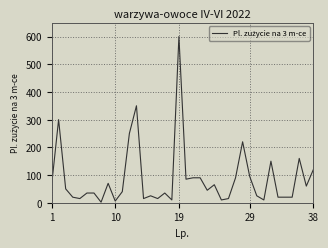

How many series are shown in this chart?

1